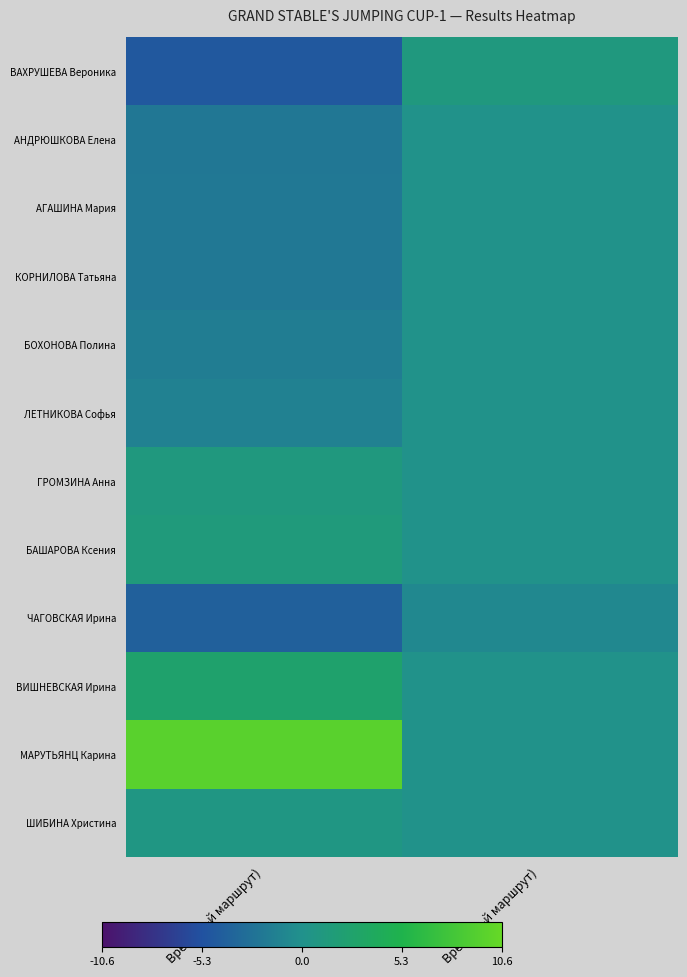

How many distinct data groups are displayed?

12